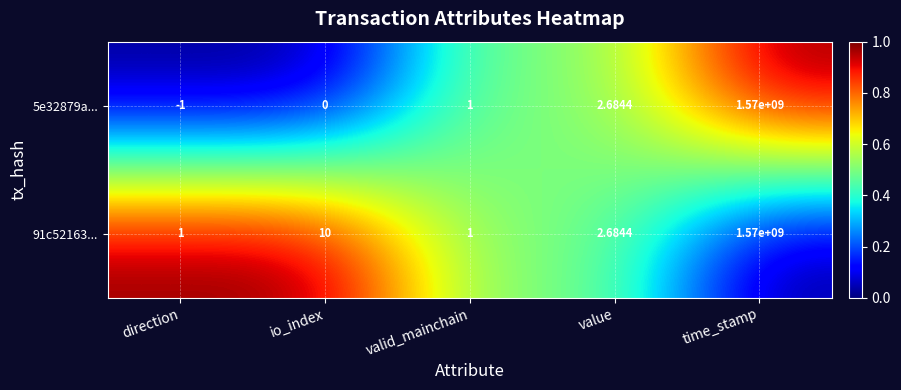

At which label is 91c52163... closest to 785000000?

io_index